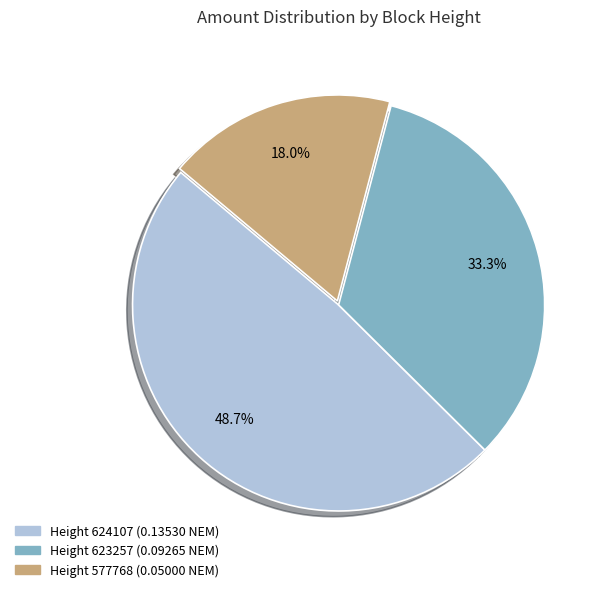

How many slices are in this pie chart?

3